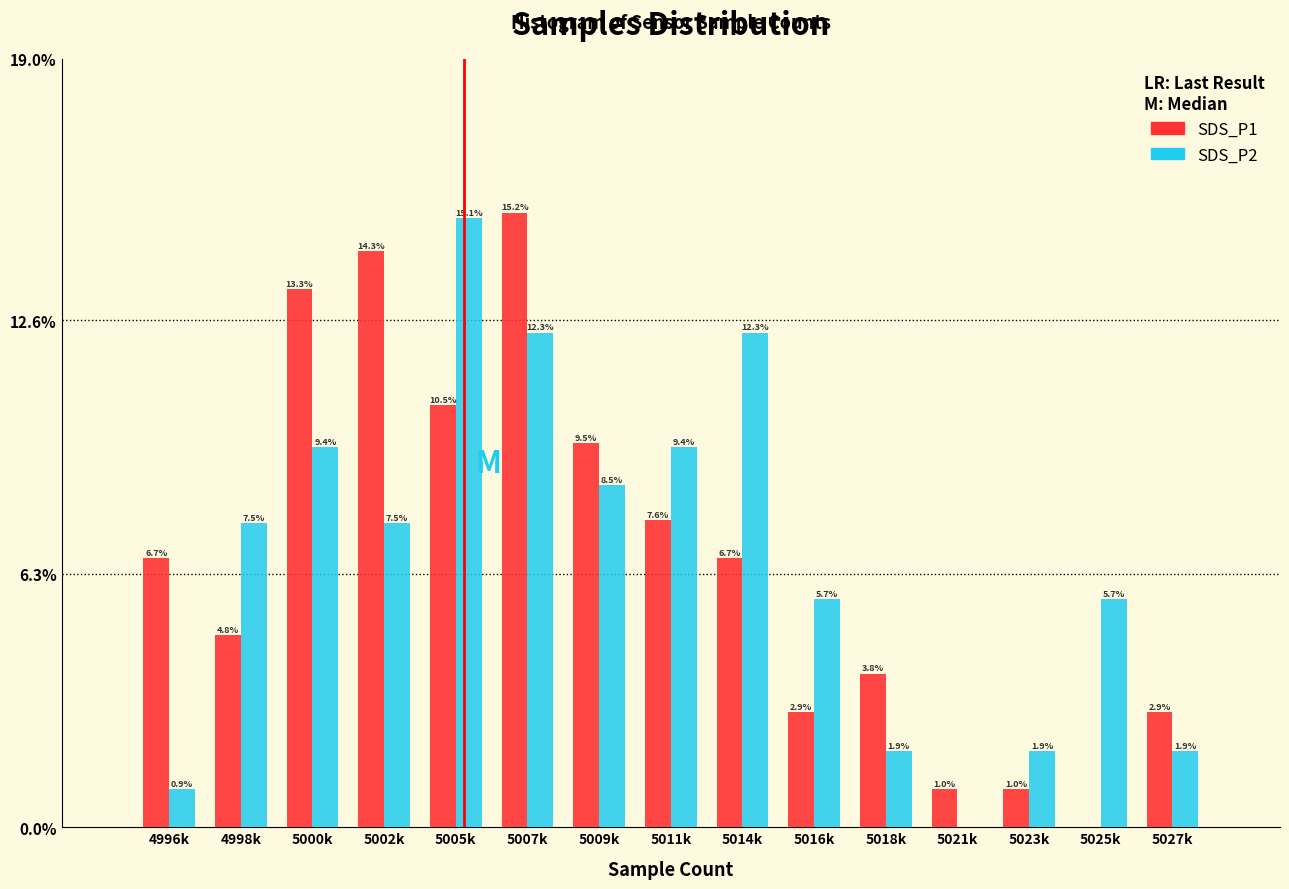

Reading left to right, list all the values displayed in this chart.

SDS_P1: 4996k=6.7	4998k=4.8	5000k=13.3	5002k=14.3	5005k=10.5	5007k=15.2	5009k=9.5	5011k=7.6	5014k=6.7	5016k=2.9	5018k=3.8	5021k=1.0	5023k=1.0	5025k=0.0	5027k=2.9
SDS_P2: 4996k=0.9	4998k=7.5	5000k=9.4	5002k=7.5	5005k=15.1	5007k=12.3	5009k=8.5	5011k=9.4	5014k=12.3	5016k=5.7	5018k=1.9	5021k=0.0	5023k=1.9	5025k=5.7	5027k=1.9